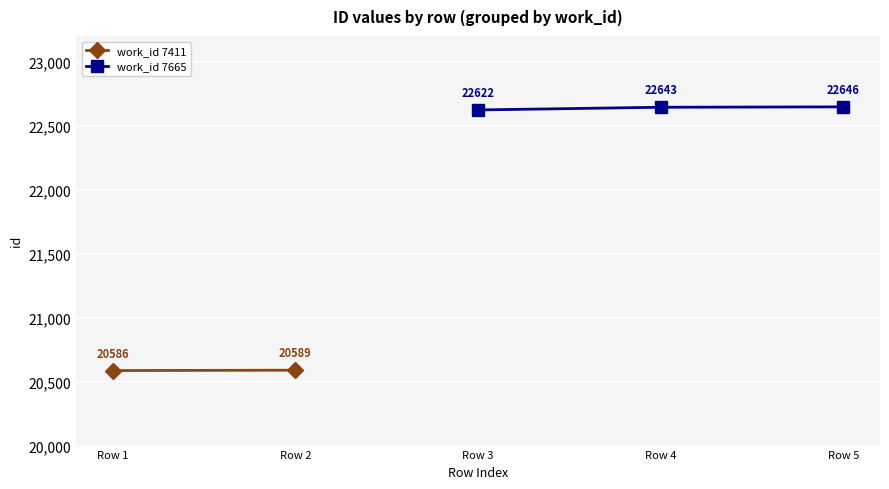

Count the work_id 7665 values in the range 22622 to 22646.

3